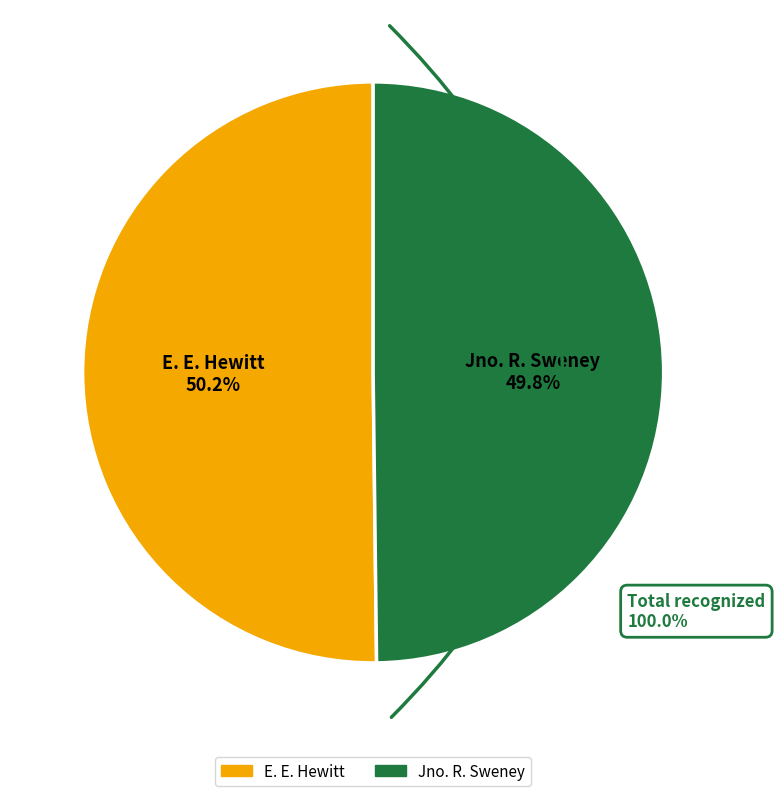

Is there a majority slice in this chart?

Yes